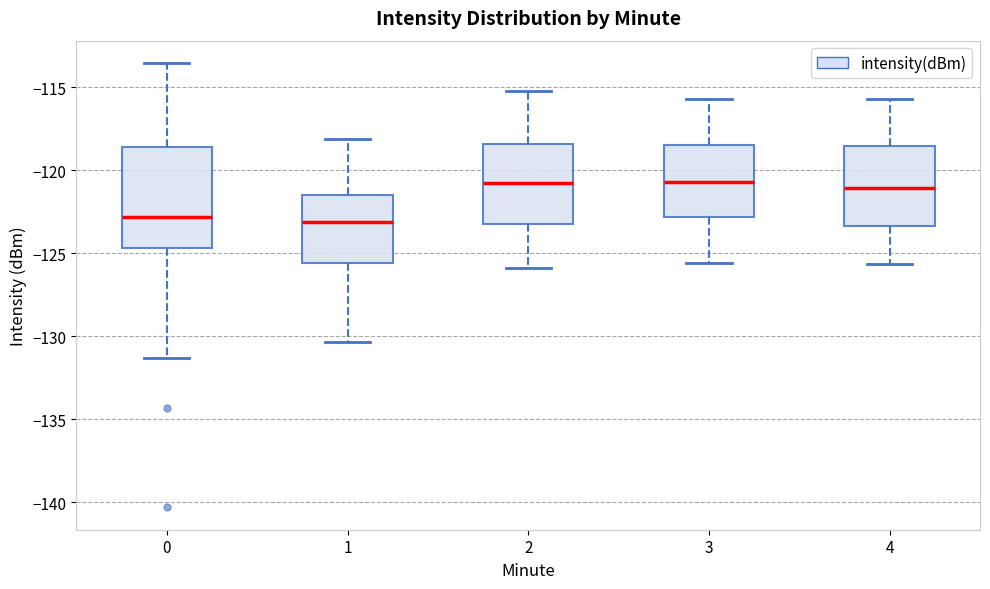

Which box is the tallest, from its lower edge to its upper edge?

0